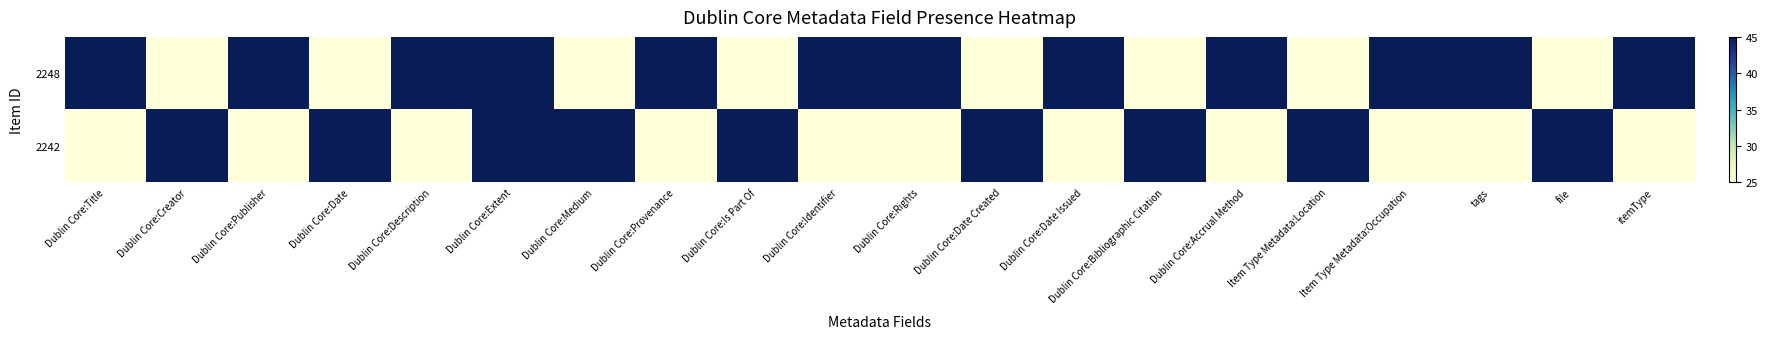

Reading left to right, extract all data points from this chart.

2248: Dublin Core:Title=38725	Dublin Core:Creator=25	Dublin Core:Publisher=45	Dublin Core:Date=25	Dublin Core:Description=45	Dublin Core:Extent=45	Dublin Core:Medium=25	Dublin Core:Provenance=45	Dublin Core:Is Part Of=25	Dublin Core:Identifier=45	Dublin Core:Rights=45	Dublin Core:Date Created=25	Dublin Core:Date Issued=45	Dublin Core:Bibliographic Citation=25	Dublin Core:Accrual Method=45	Item Type Metadata:Location=25	Item Type Metadata:Occupation=45	tags=45	file=25	itemType=45
2242: Dublin Core:Title=25	Dublin Core:Creator=45	Dublin Core:Publisher=25	Dublin Core:Date=45	Dublin Core:Description=25	Dublin Core:Extent=45	Dublin Core:Medium=45	Dublin Core:Provenance=25	Dublin Core:Is Part Of=45	Dublin Core:Identifier=25	Dublin Core:Rights=25	Dublin Core:Date Created=45	Dublin Core:Date Issued=25	Dublin Core:Bibliographic Citation=45	Dublin Core:Accrual Method=25	Item Type Metadata:Location=45	Item Type Metadata:Occupation=25	tags=25	file=45	itemType=25